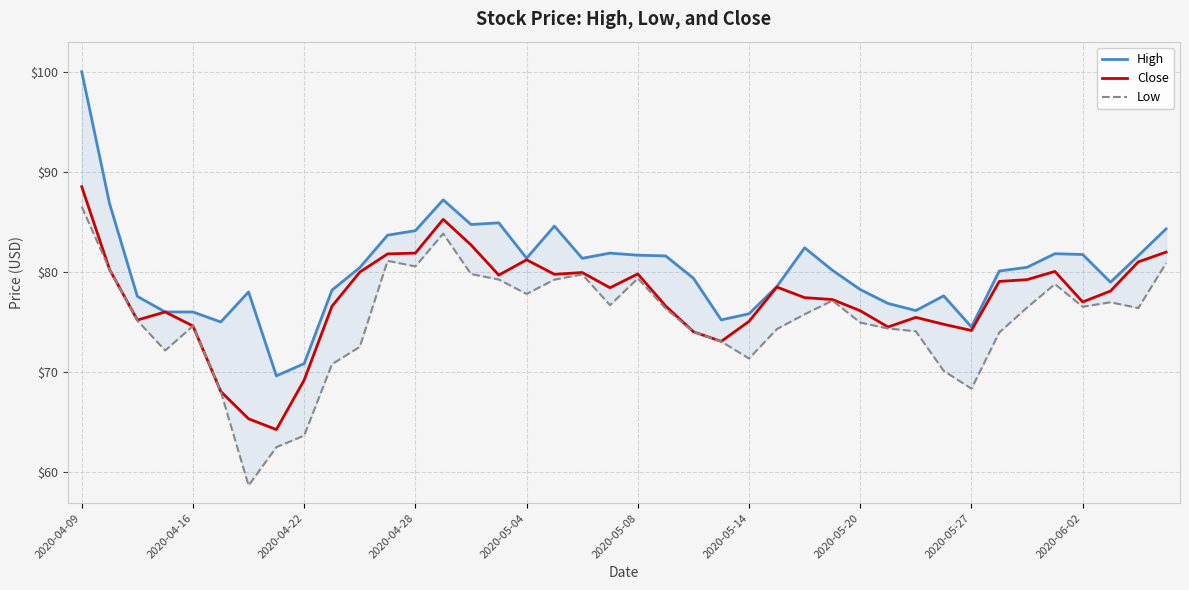

What is the maximum value for Close?

88.5